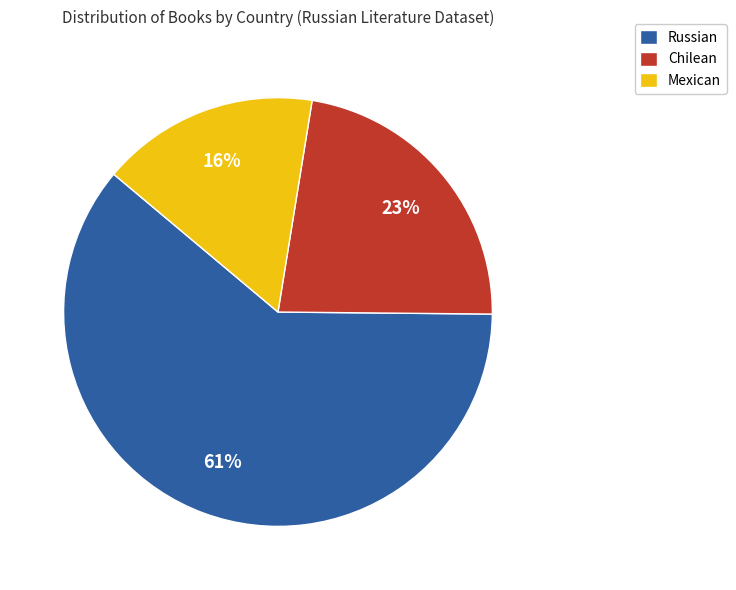

Between Chilean and Russian, which is larger?

Russian